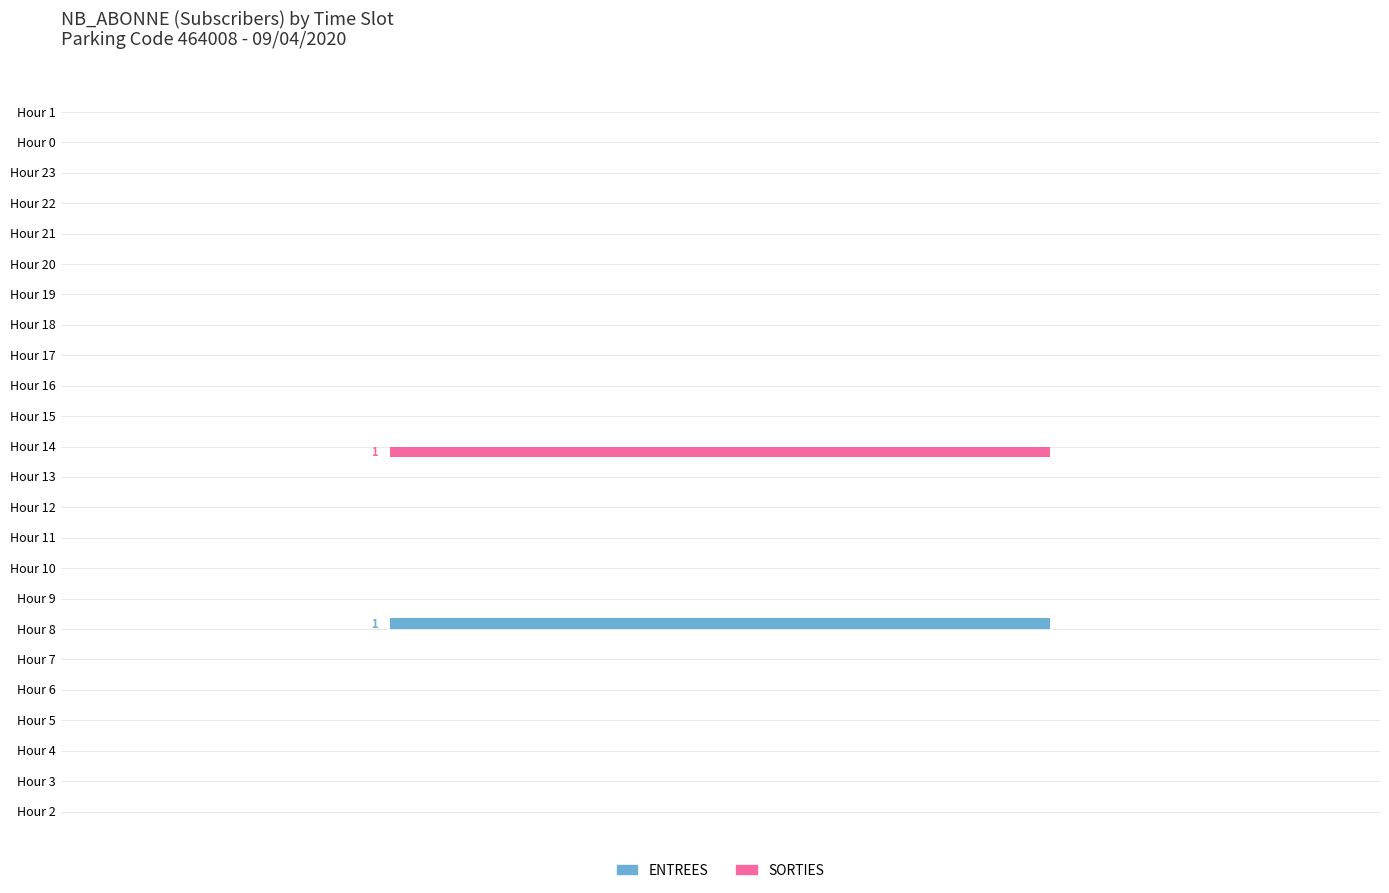

What is the difference between the maximum and minimum values in the ENTREES series?

1